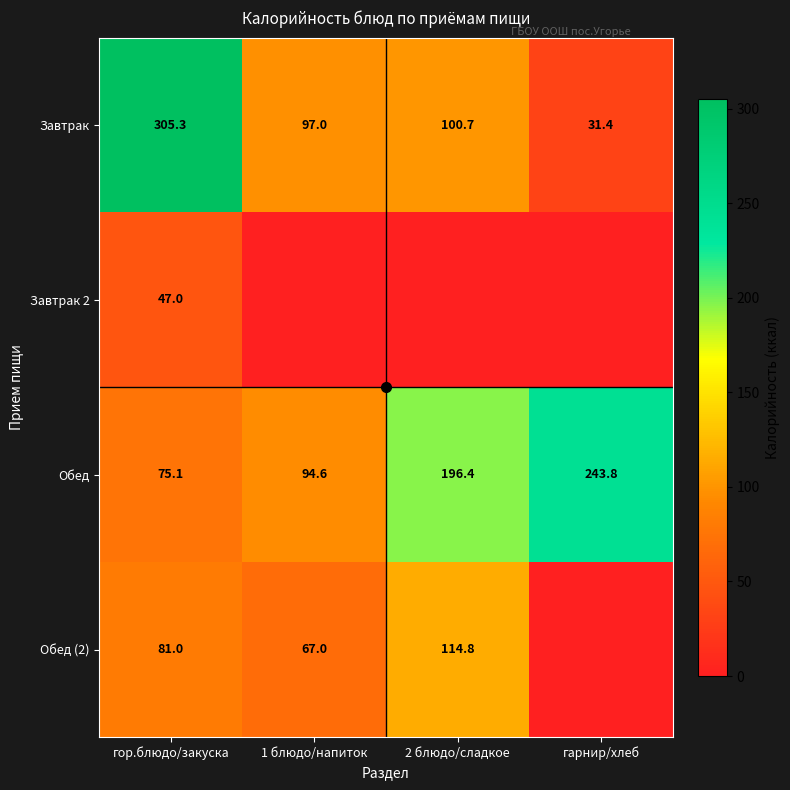

What is the total value across all series at гор.блюдо/закуска?

508.4